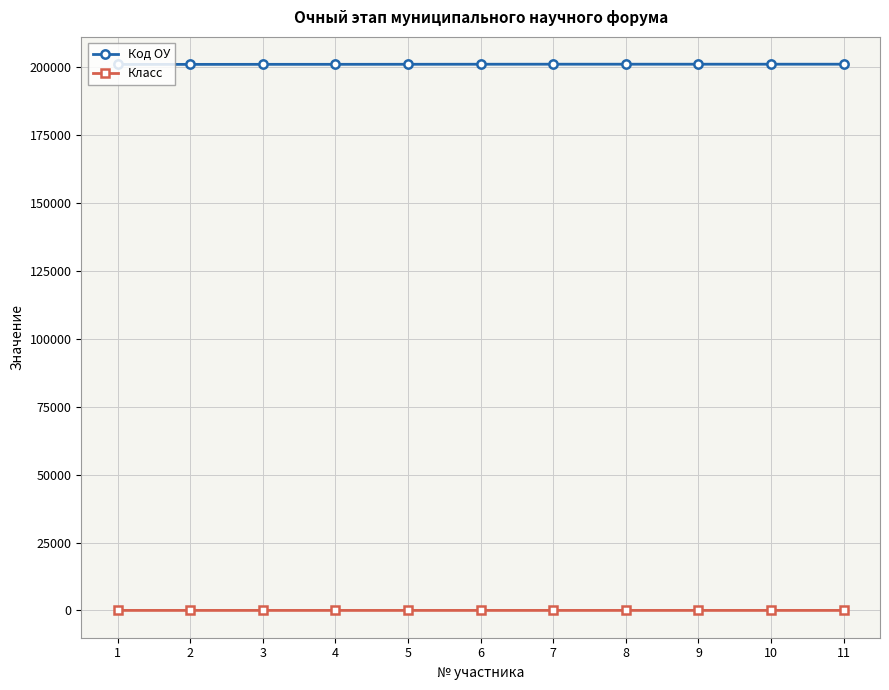

What is the total value across all series at 3?

201044